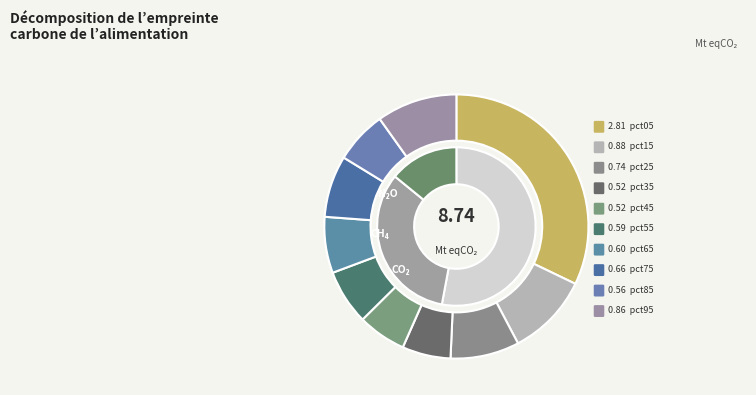

To the nearest percent, what portion does pct95 represent?

10%